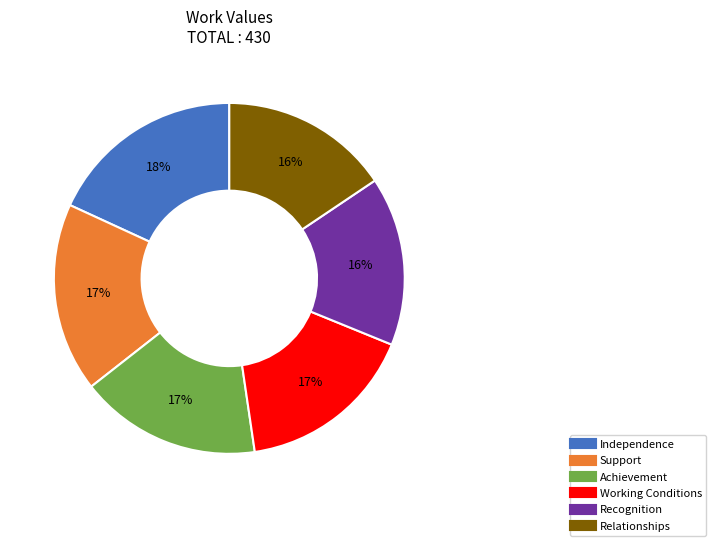

Is the sum of Working Conditions and Independence greater than half?

No